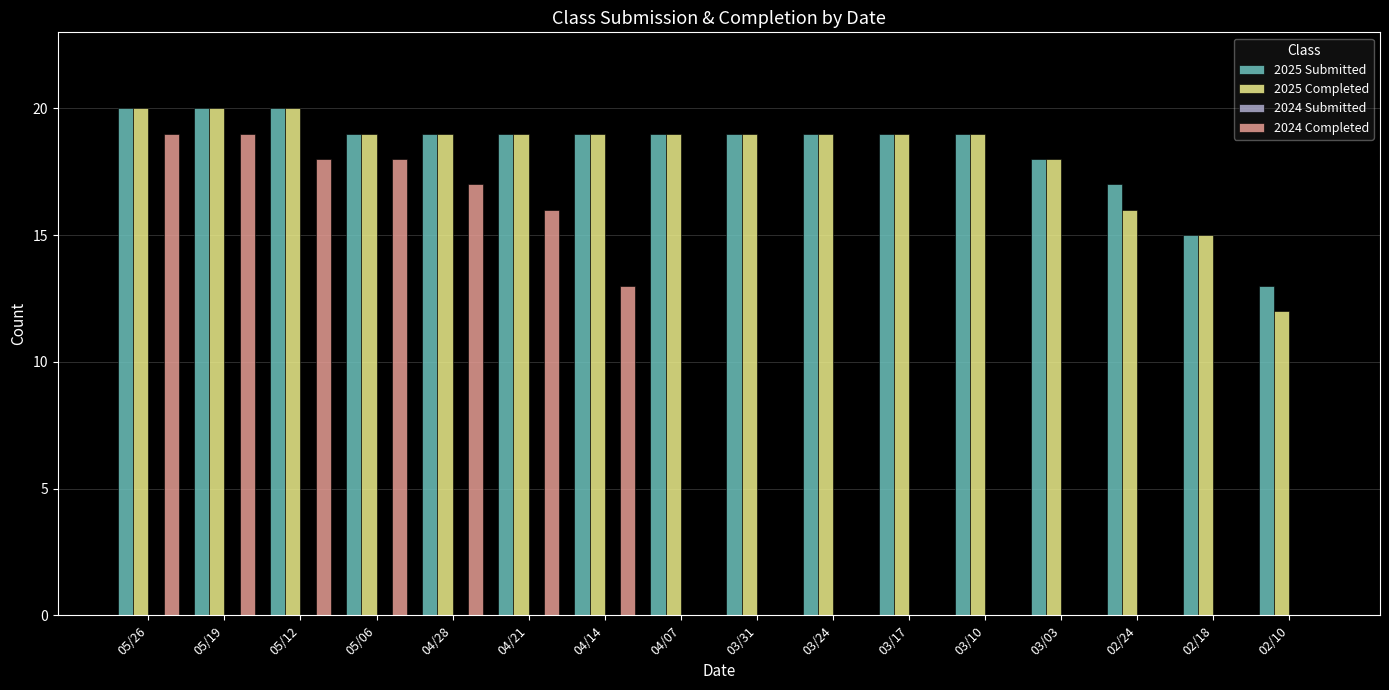

Are the bars grouped side by side (vs. stacked)?

Yes